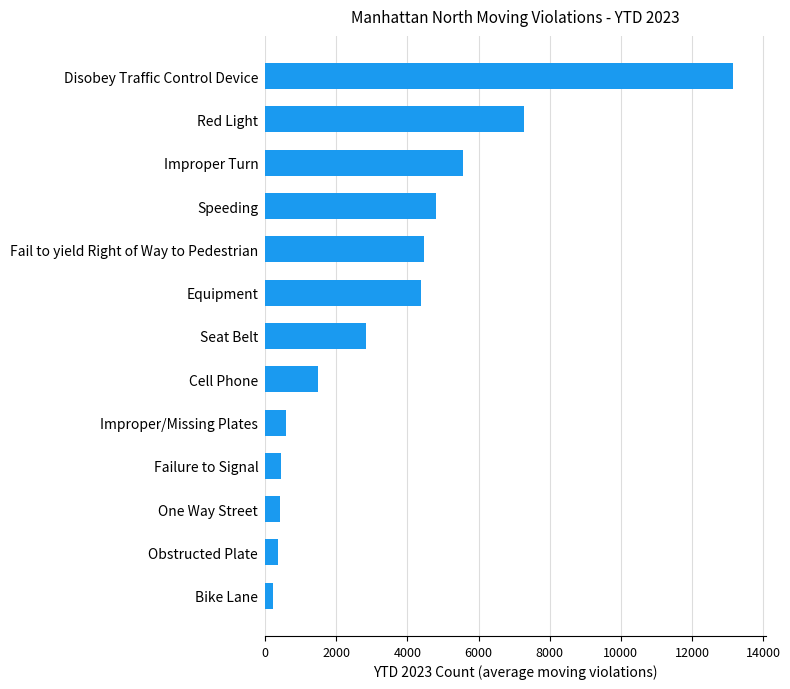

Where is the data nearest to the value 6695?

Red Light